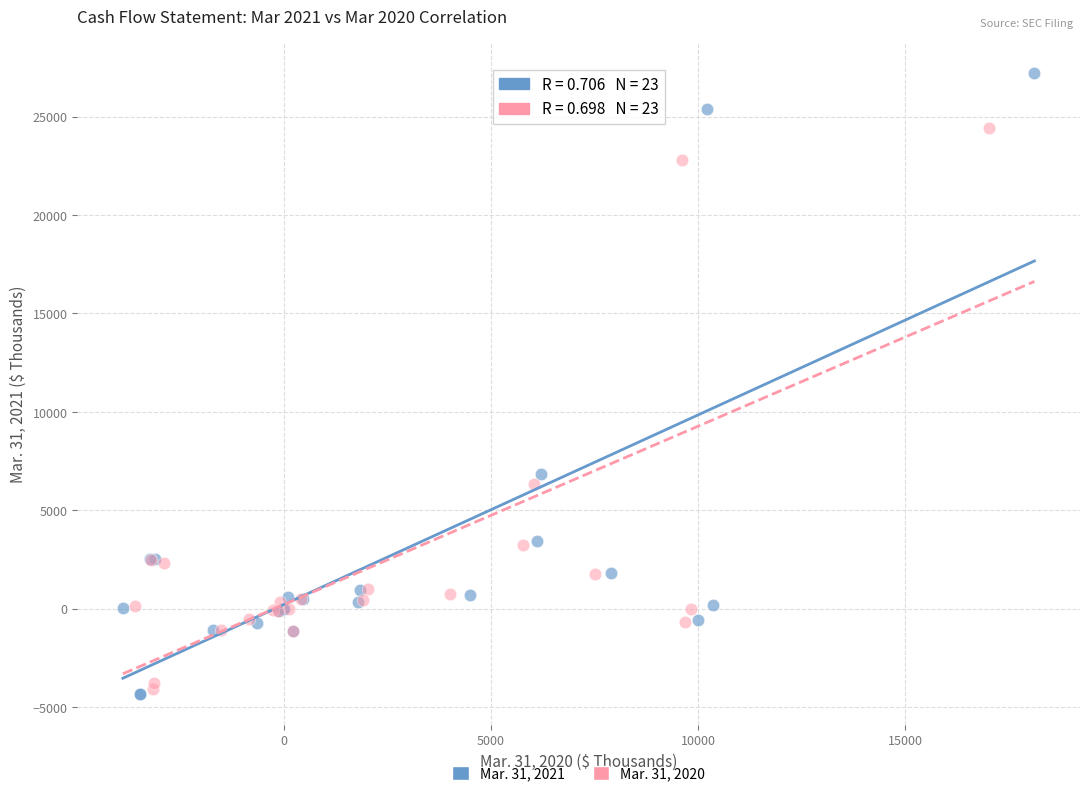

Which series reaches the maximum Y coordinate?

Mar. 31, 2021